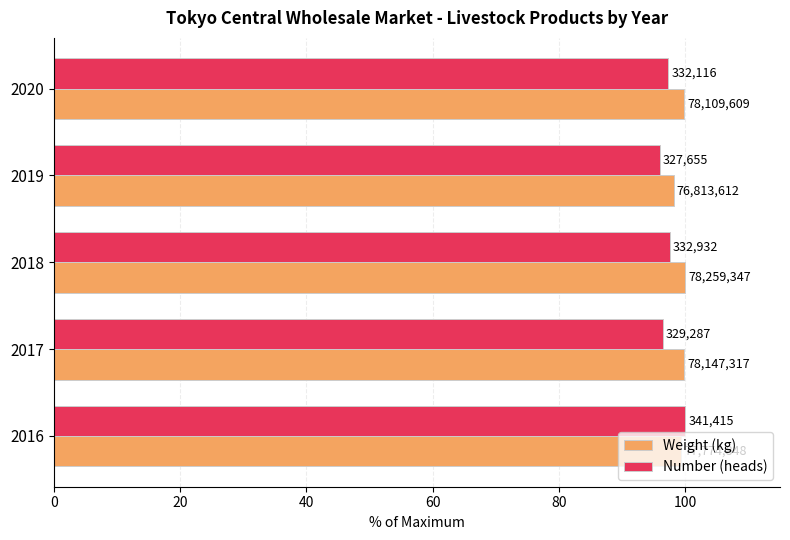

What are all the series names shown in the legend?

Weight (kg), Number (heads)